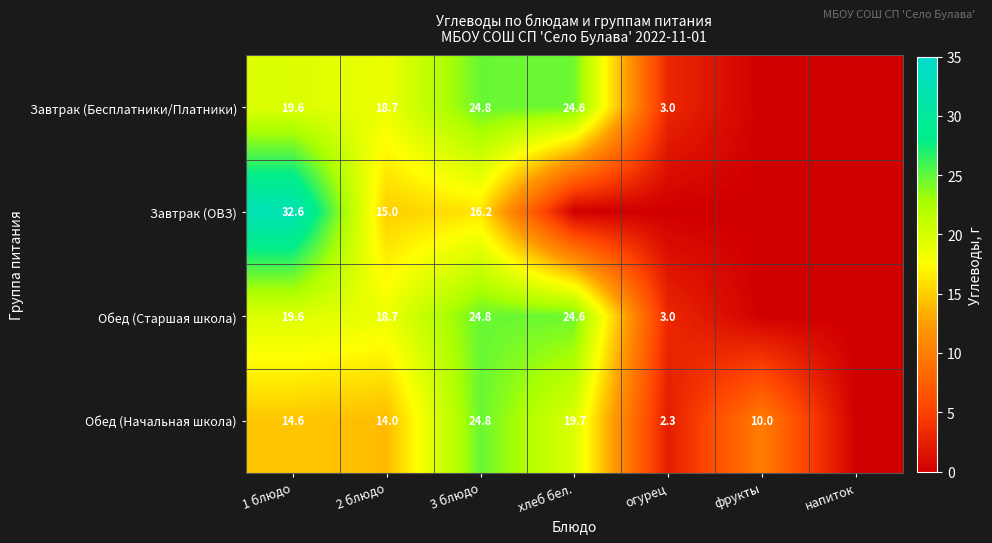

What is the sum of the Обед (Старшая школа) values at огурец and хлеб бел.?

27.6